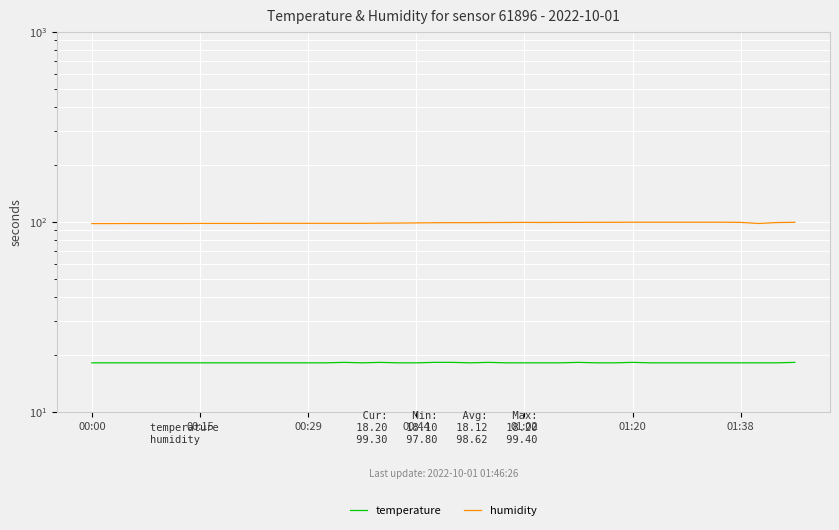

True or false: humidity and temperature cross at least once.

False